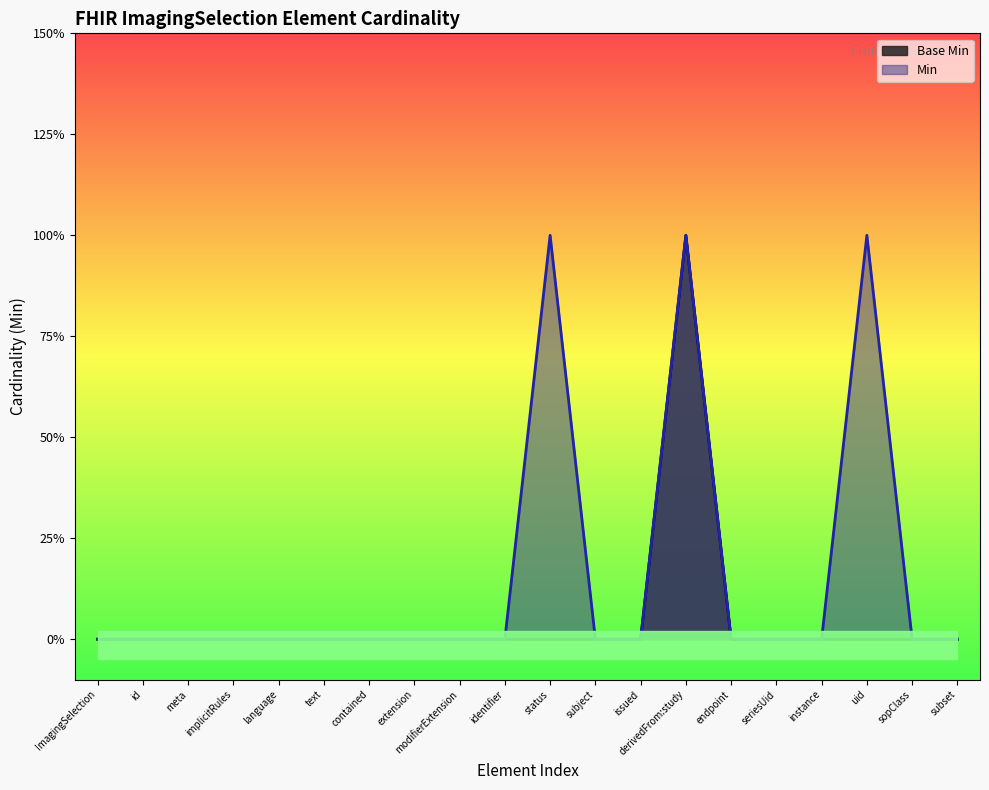

The chart shows a value of 0 at meta. True or false?

True